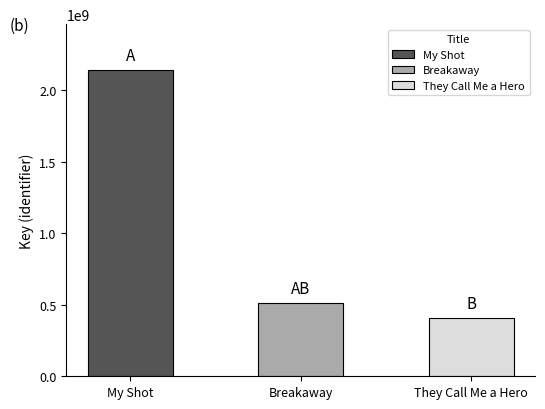

True or false: the data shows 87792744 at They Call Me a Hero.

False